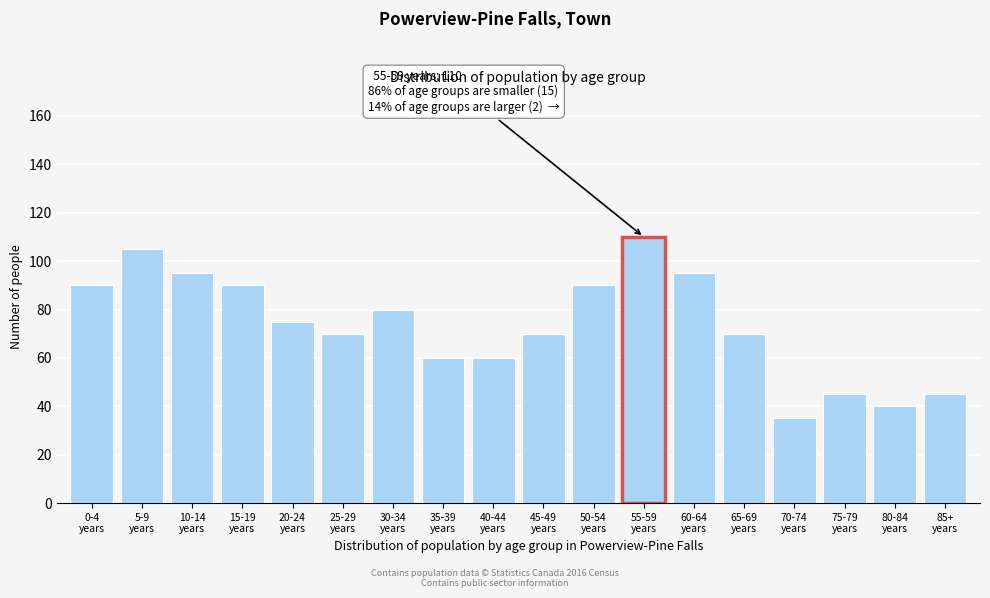

Reading left to right, extract all data points from this chart.

90	105	95	90	75	70	80	60	60	70	90	110	95	70	35	45	40	45